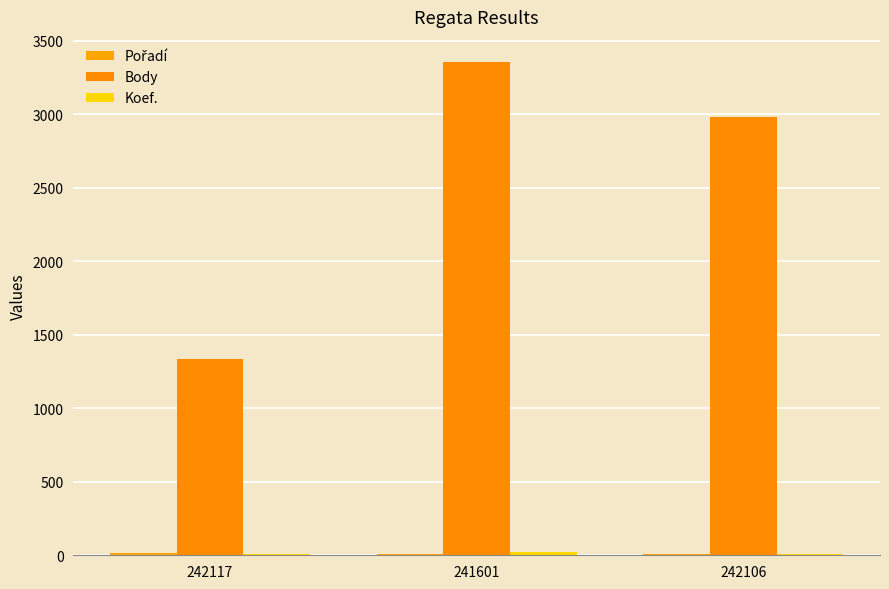

What is the difference between the maximum and minimum values in the Pořadí series?

4